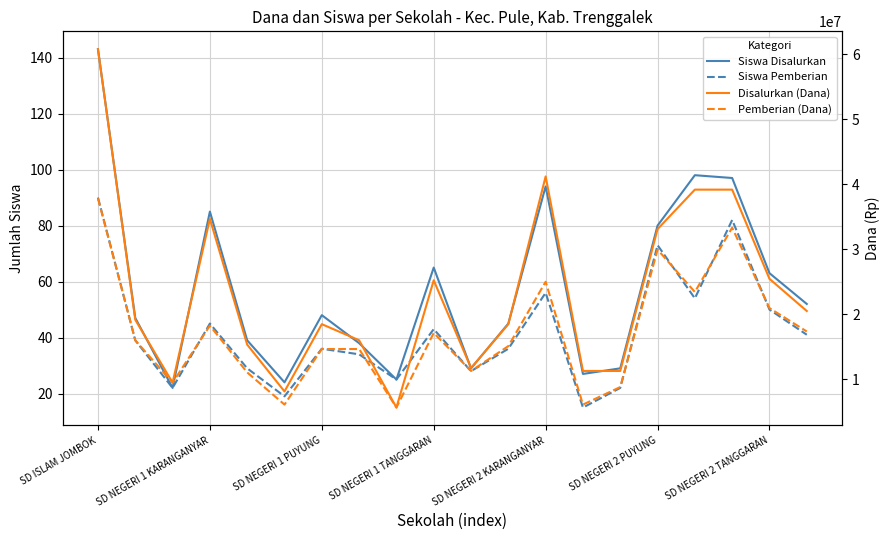

Which series has the widest spread of values?

Disalurkan (Dana)